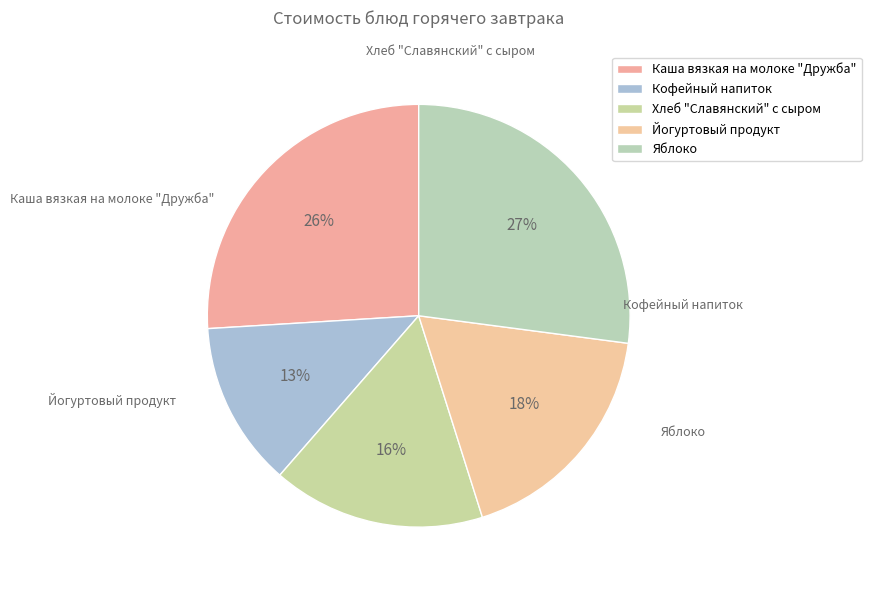

Is the sum of Каша вязкая на молоке "Дружба" and Хлеб "Славянский" с сыром greater than half?

No